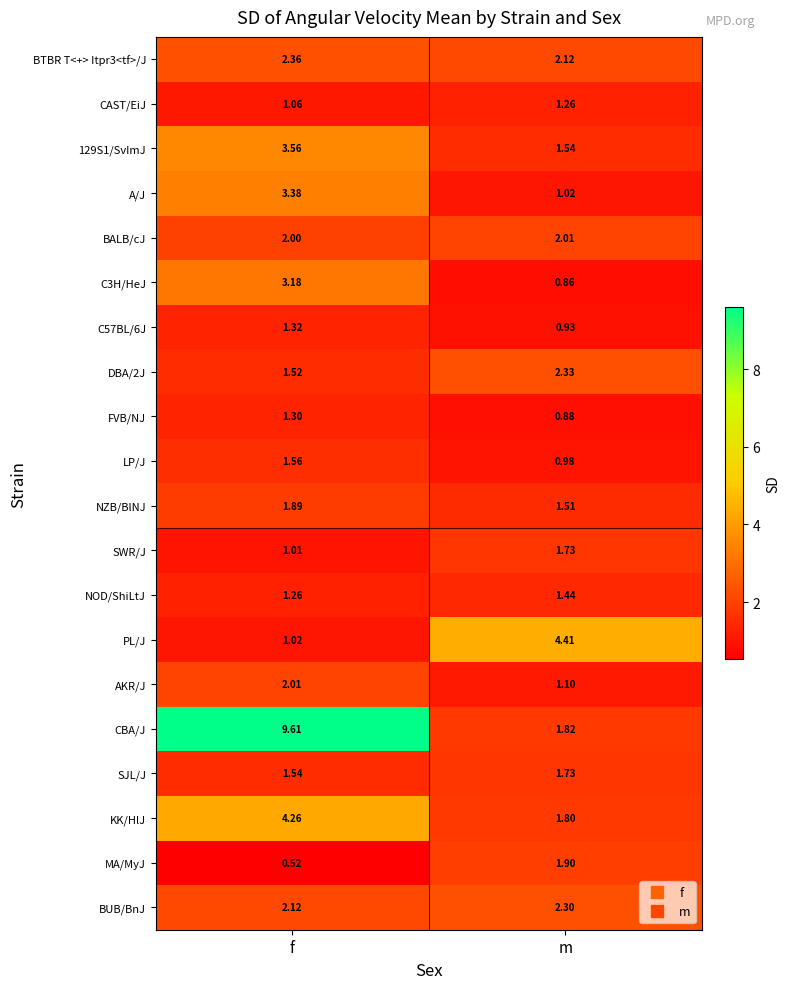

Which series changed the most between f and m?

CBA/J